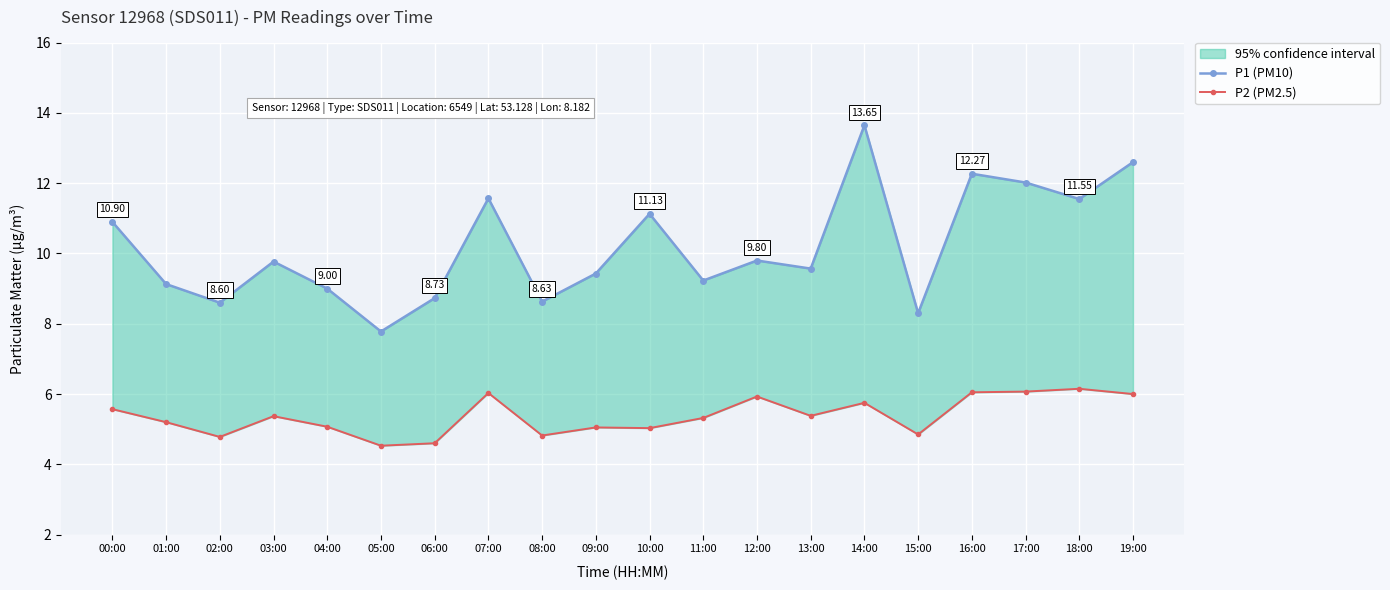

What is the lowest value of the P2 (PM2.5) series?

4.5